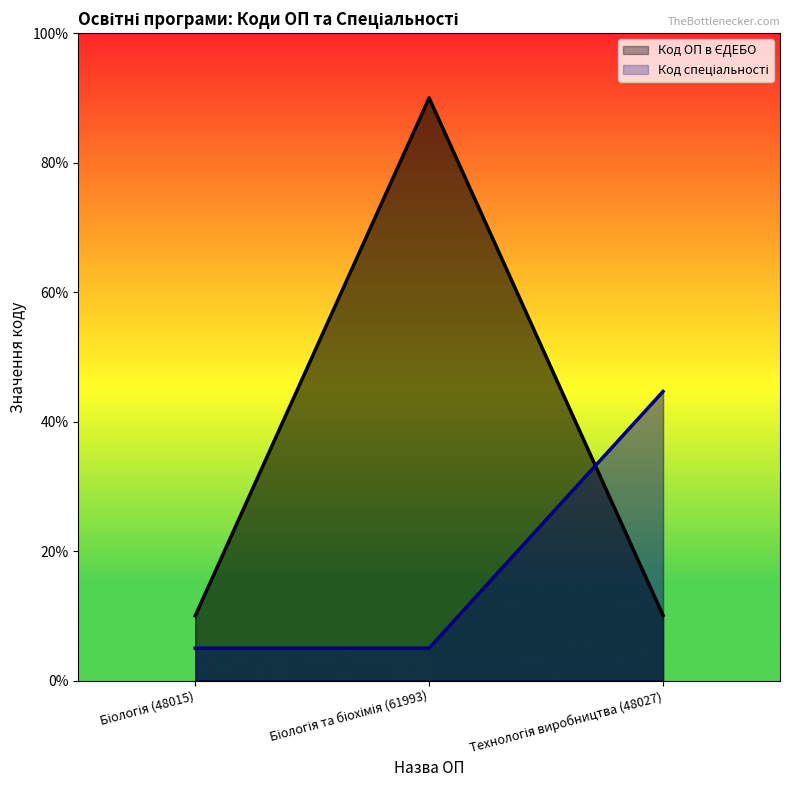

What are all the series names shown in the legend?

Код ОП в ЄДЕБО, Код спеціальності